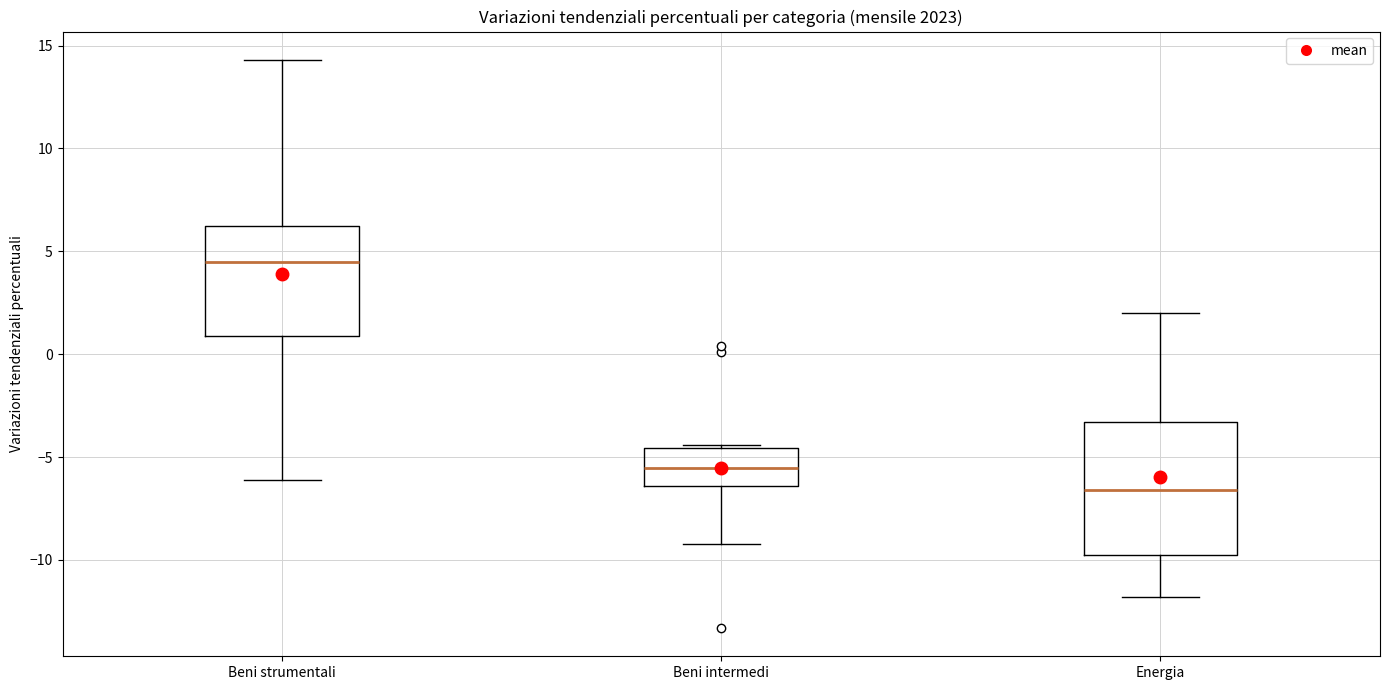

Reading left to right, transcribe this box plot: for each box, give where its median line is, the range the box spans, and where its two whiskers end, as read against the y-axis. The values are not printed on the chart, so give them approximately, as read against the axis.

Beni strumentali: median 4.5, box 1.0 to 6.5, whiskers -6.0 to 14.5
Beni intermedi: median -5.5, box -6.5 to -4.5, whiskers -9.0 to -4.5
Energia: median -6.5, box -10.0 to -3.5, whiskers -12.0 to 2.0